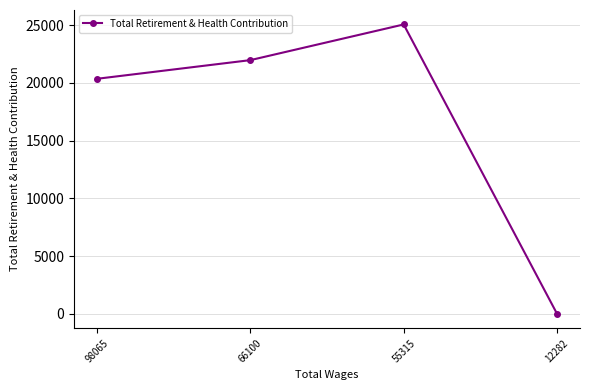

The value at 98065 is 20363. True or false?

True